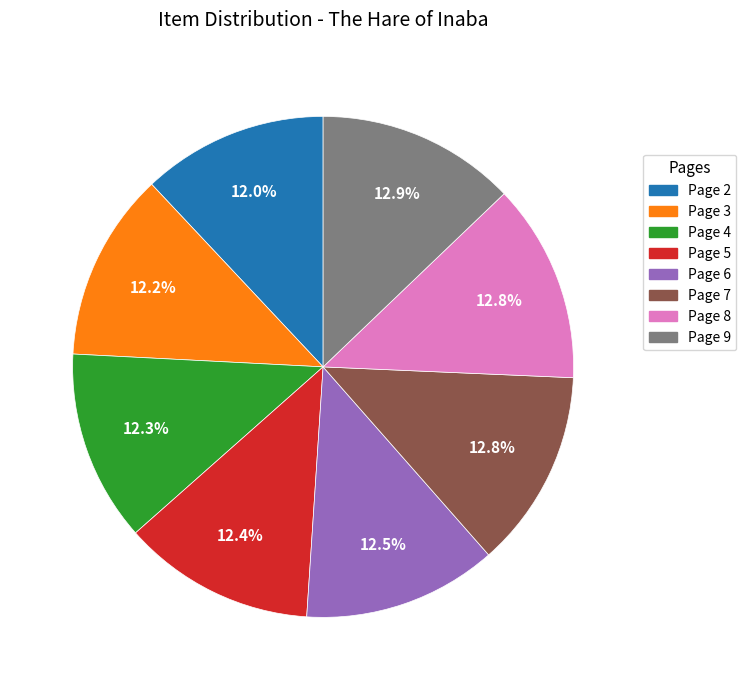

Does any single category account for the majority?

No